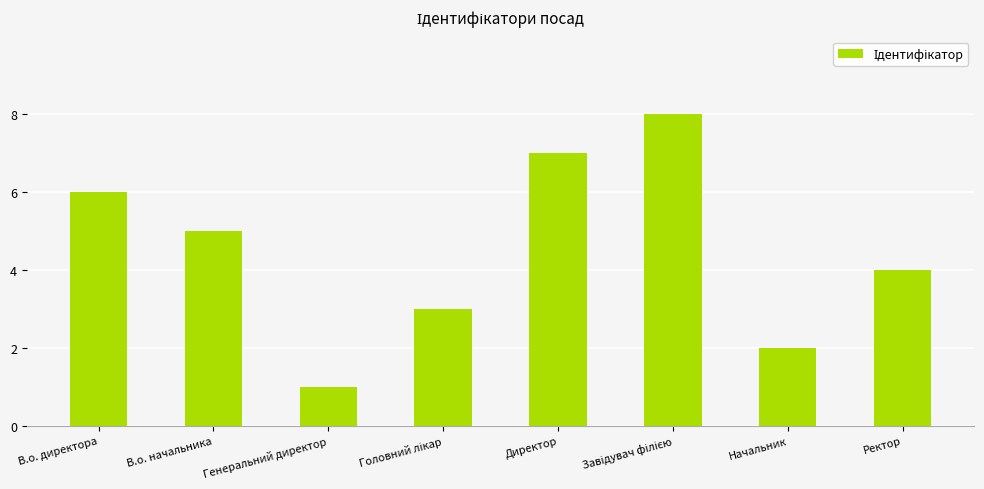

Is it true that the value at В.о. директора is 6?

True